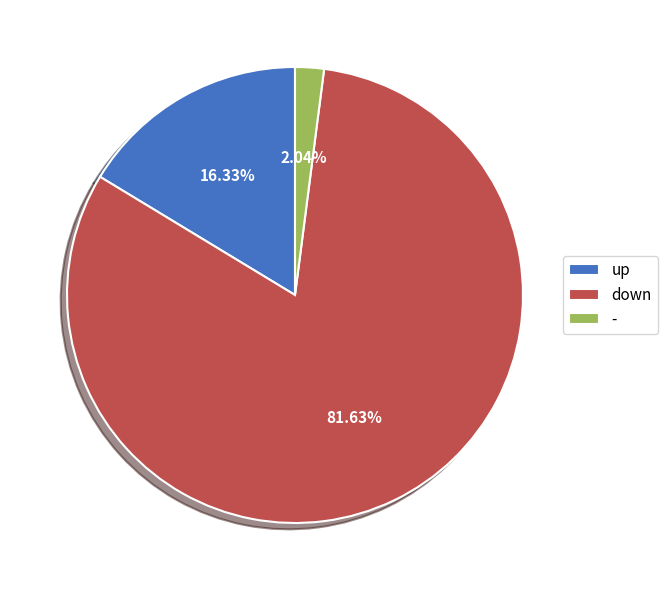

Which category accounts for the majority?

down